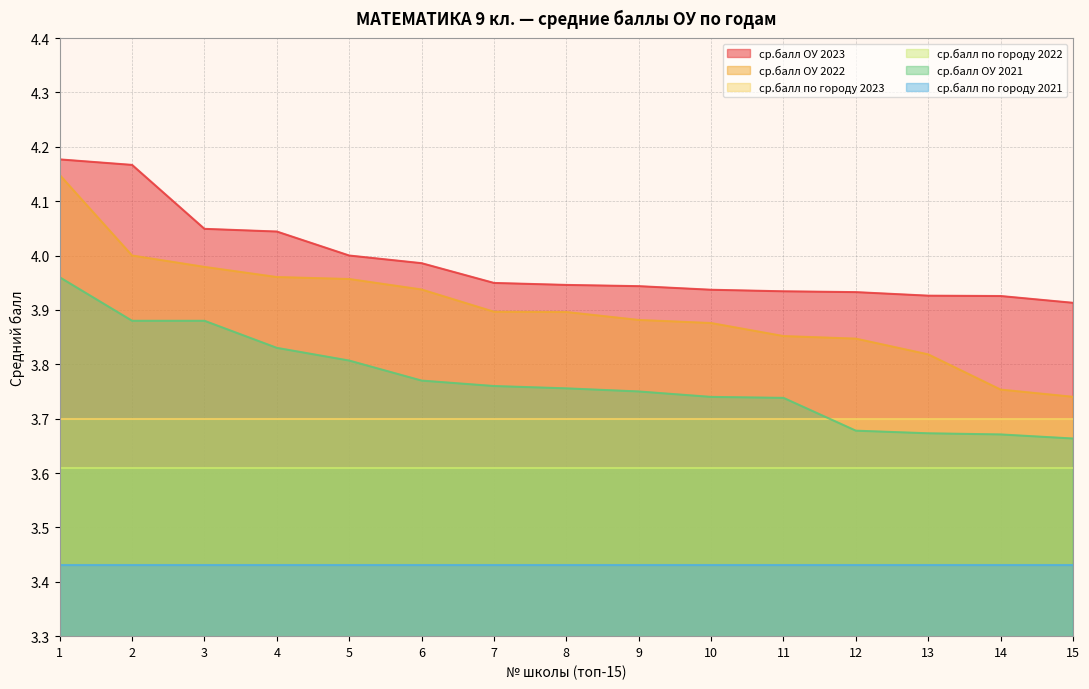

Is the value of ср.балл ОУ 2022 at 14 greater than the value of ср.балл ОУ 2023 at 8?

No